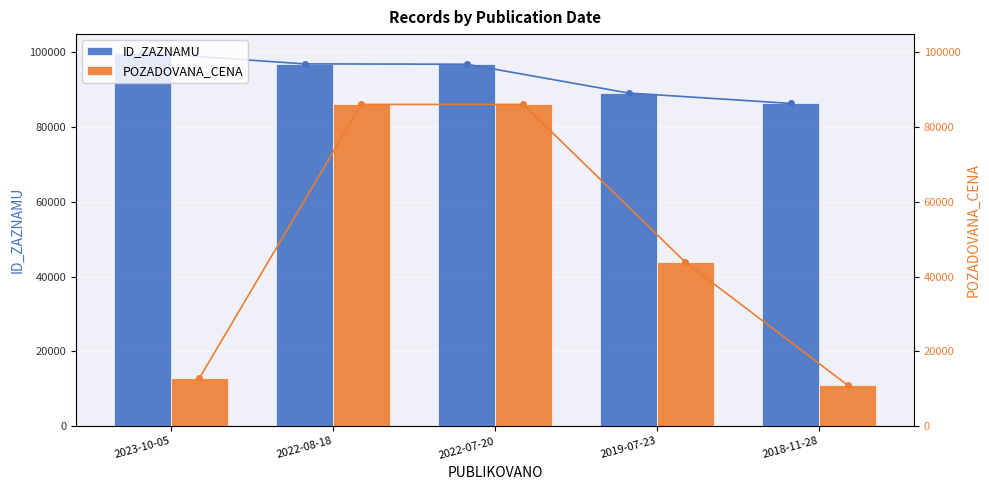

How many series are shown in this chart?

2